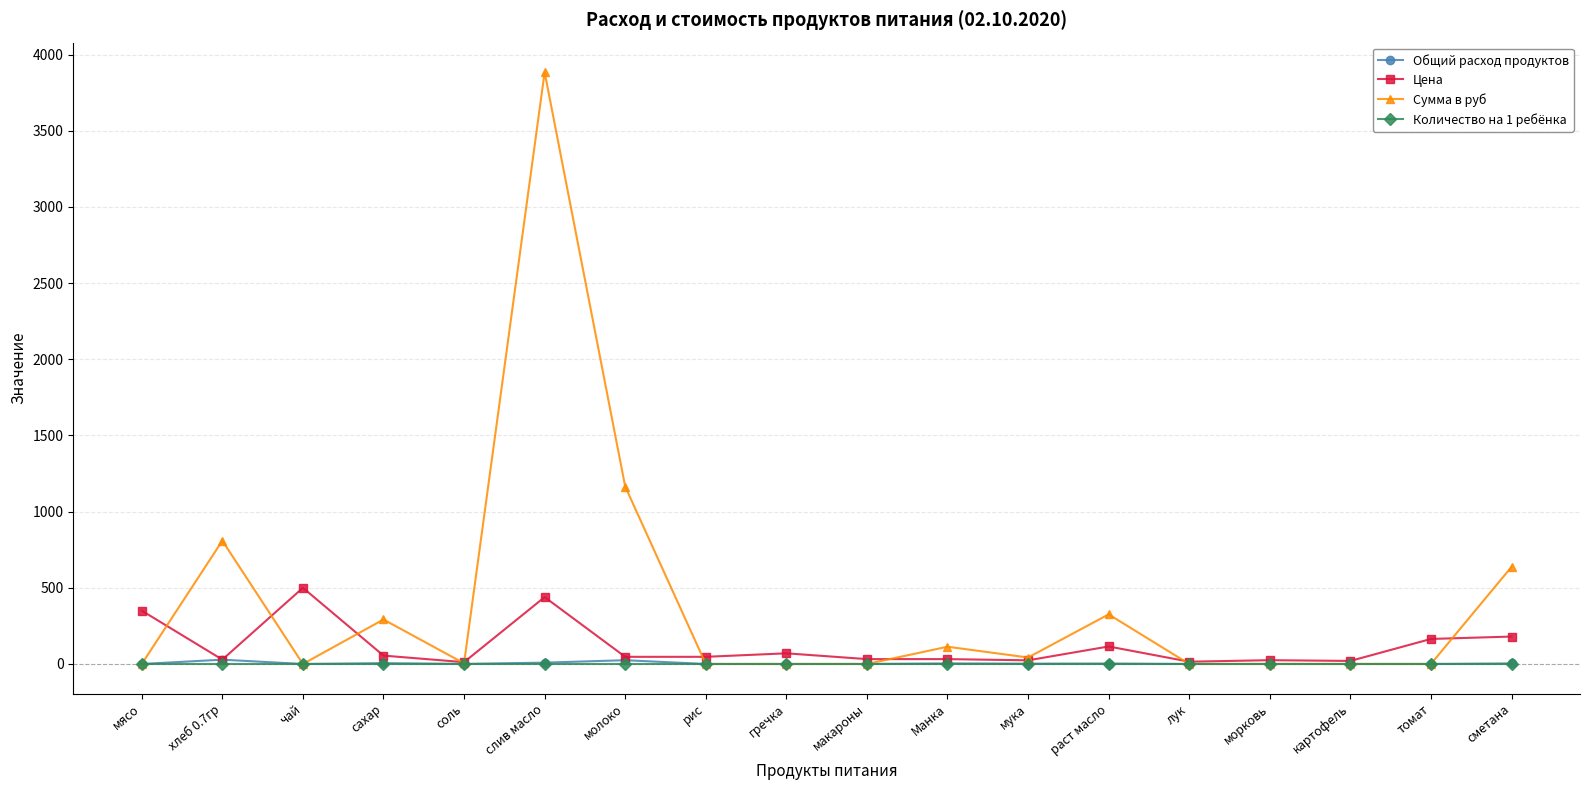

What is the highest value of the Сумма в руб series?

3884.2